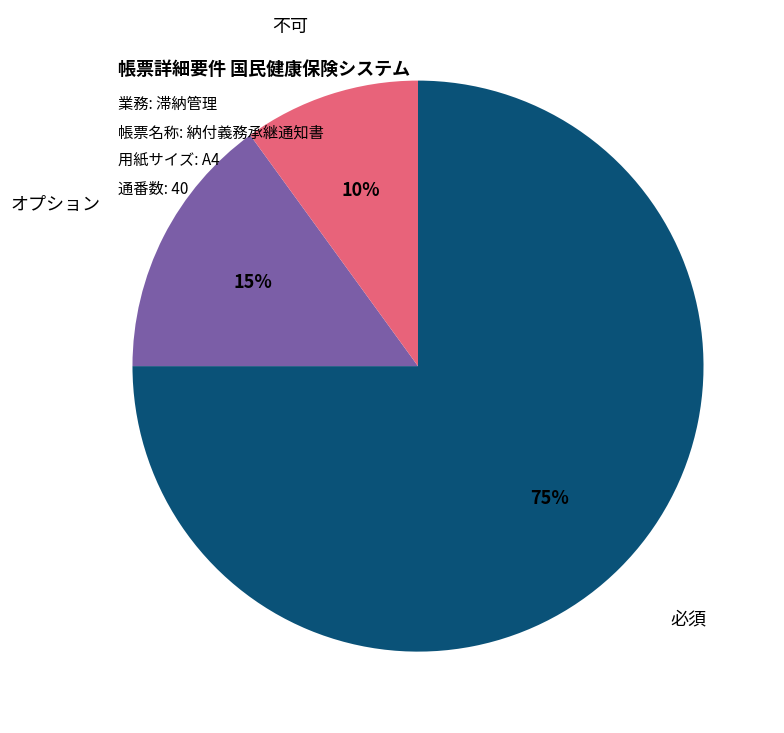

To the nearest percent, what is the difference between the 必須 and 不可 slice percentages?

65%